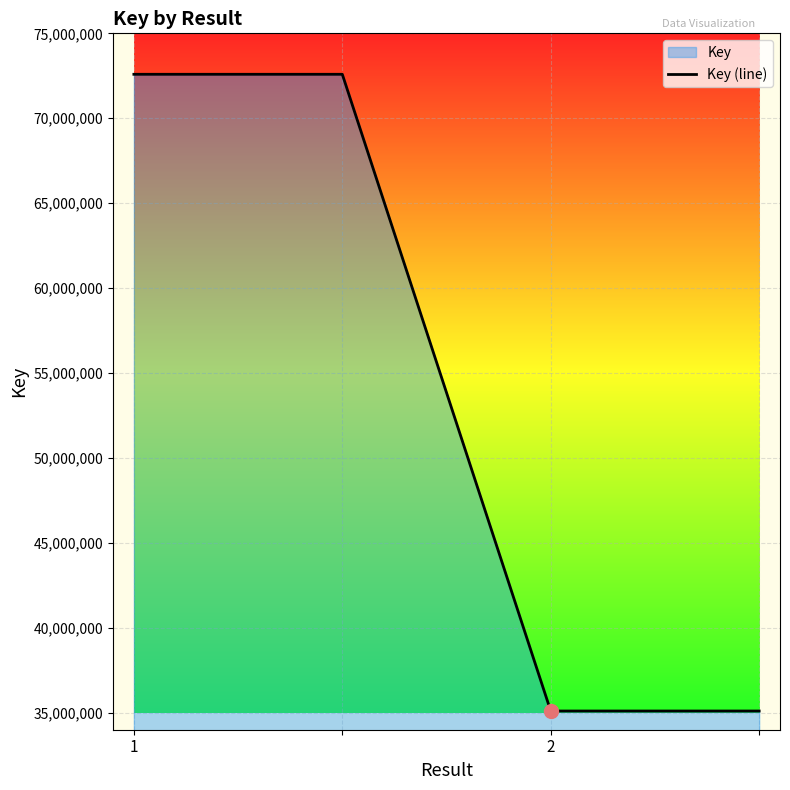

Approximately how many times larger is the value at 1 compared to 2?

2.1